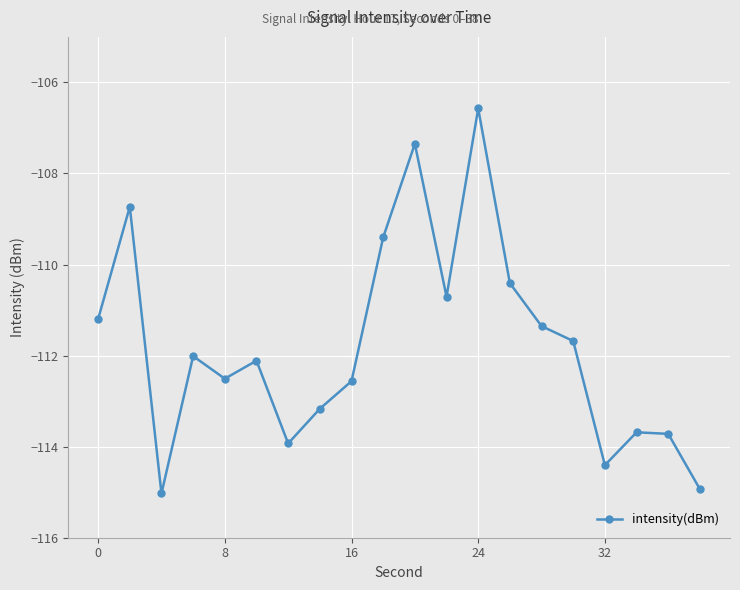

How many points are higher than both their immediate neighbors (excluding endpoints)?

6